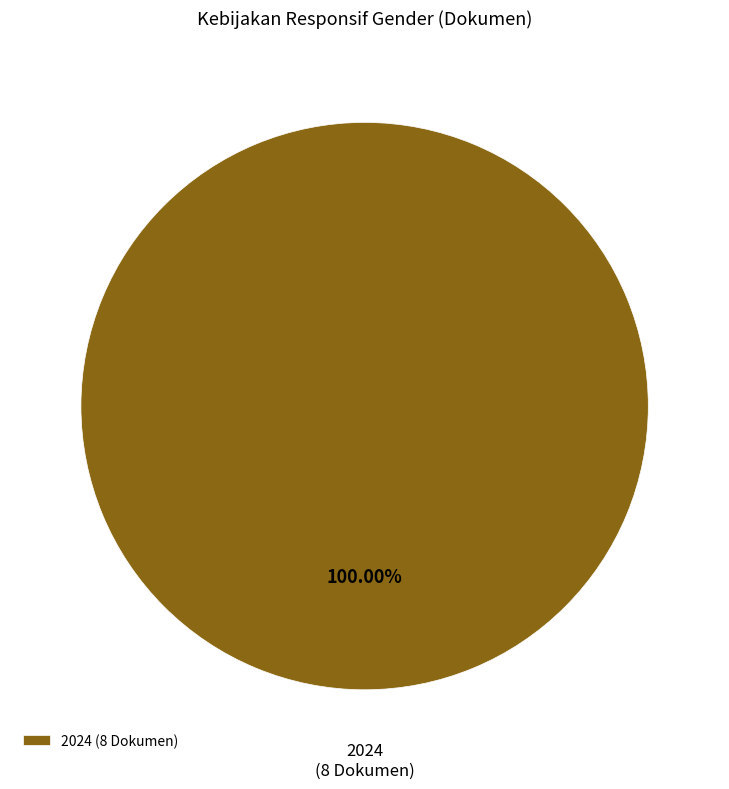

Is there a majority slice in this chart?

Yes